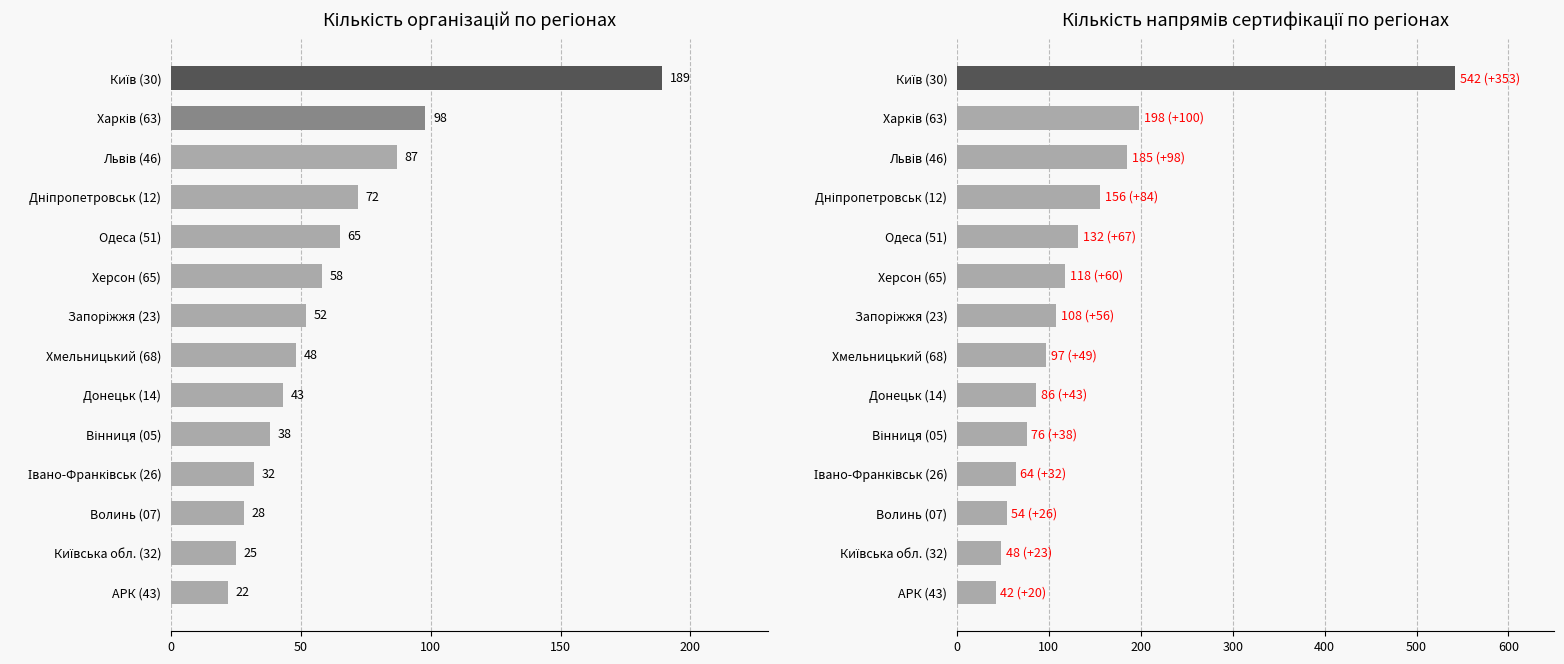

At how many categories does at least one series exceed 211?

1